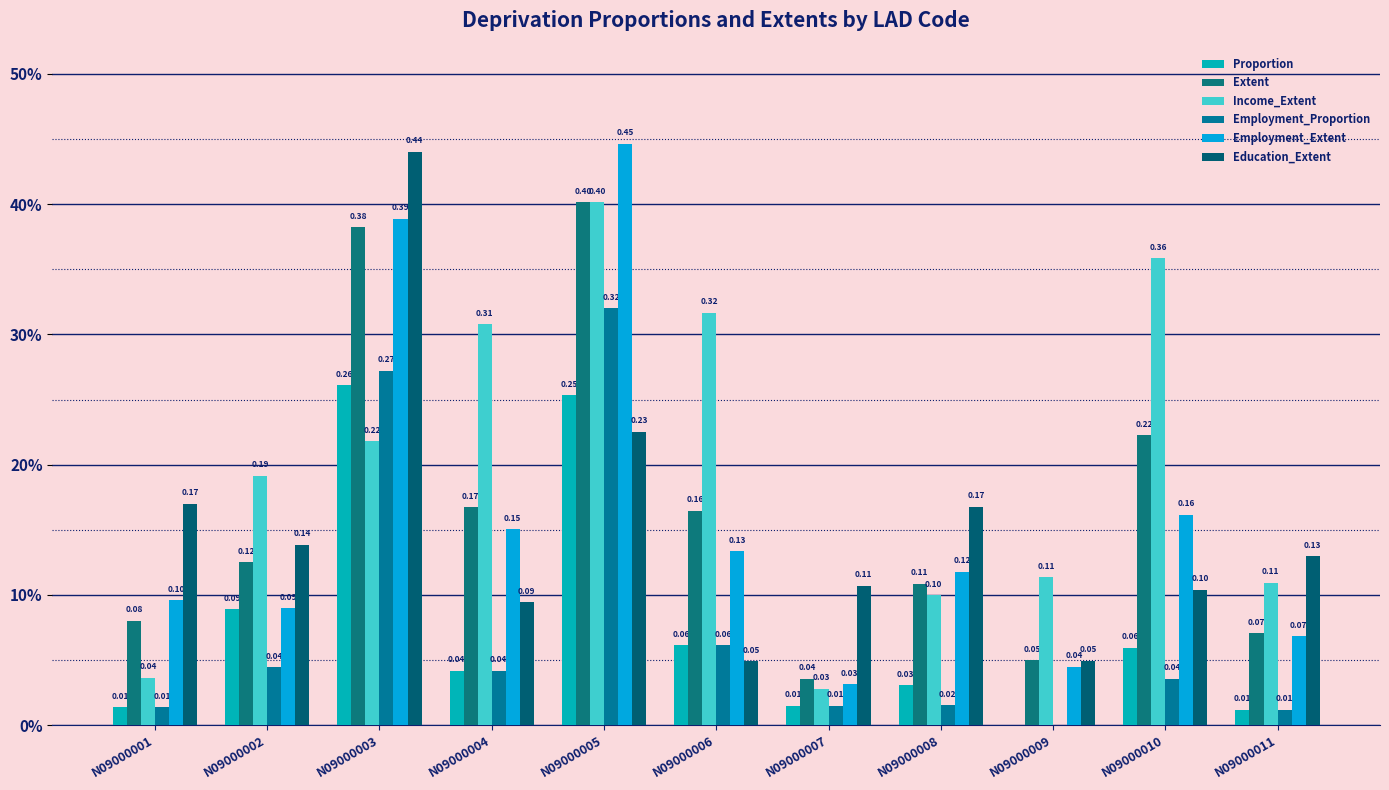

Does the chart contain stacked bars?

No